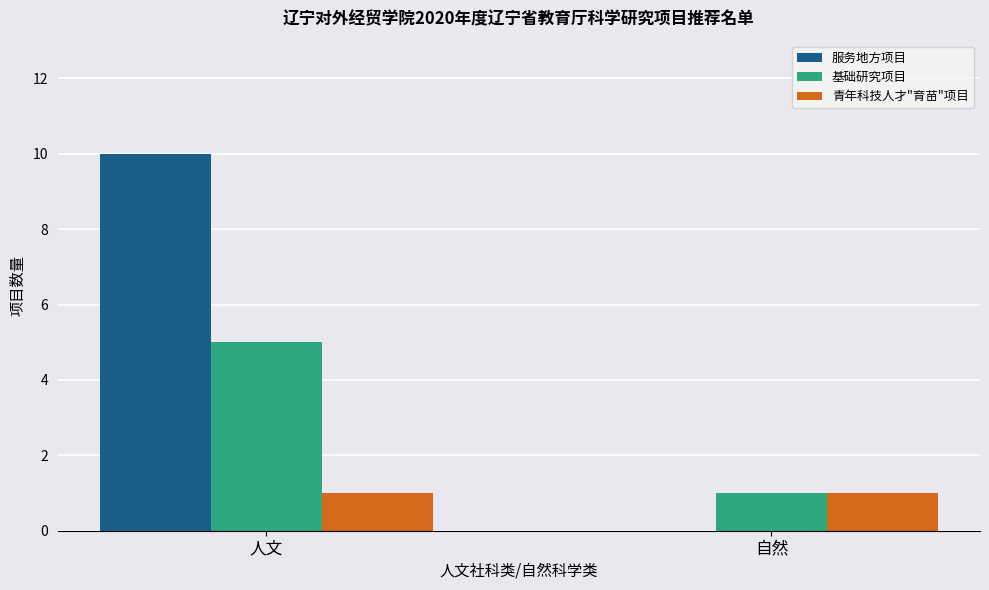

Which series changed the most between 人文 and 自然?

服务地方项目